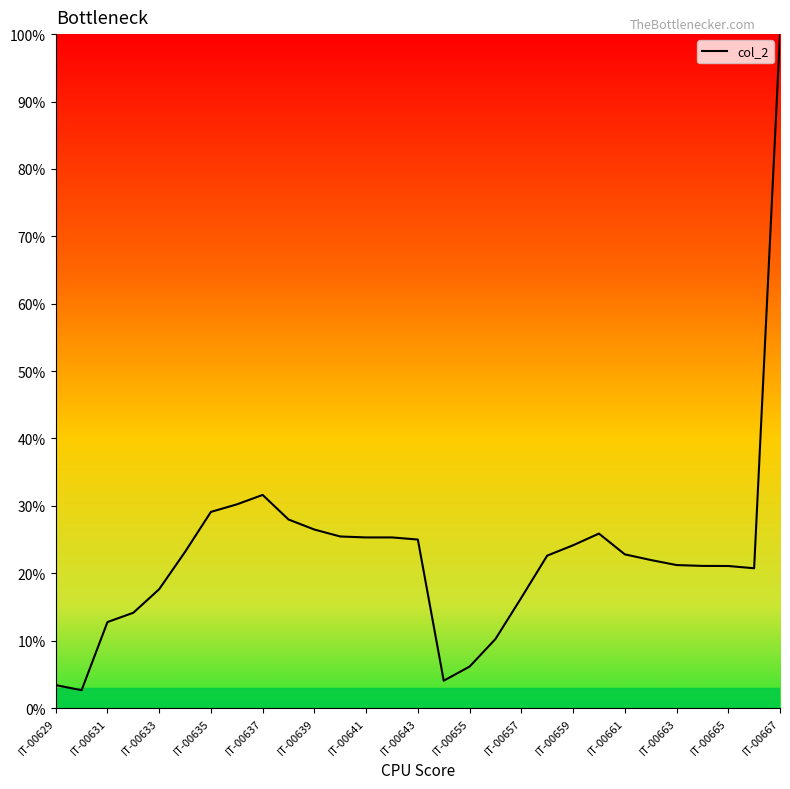

What is the minimum value shown in the chart?

2.6